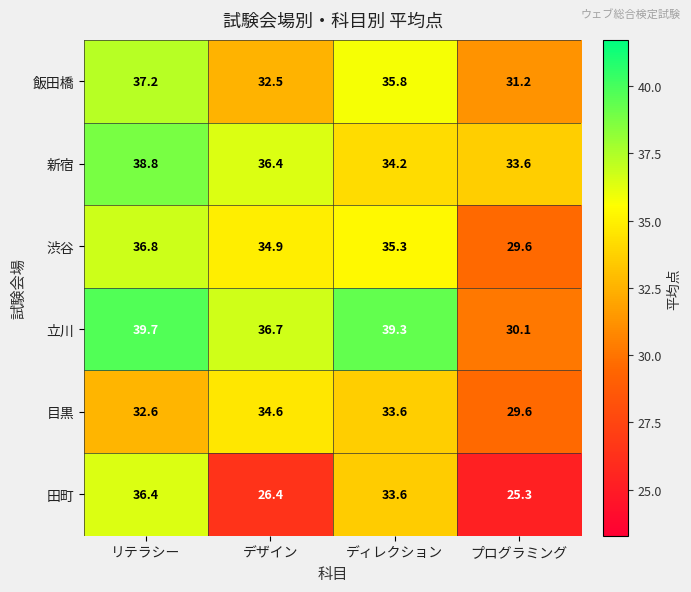

What is the smallest value displayed?

25.3